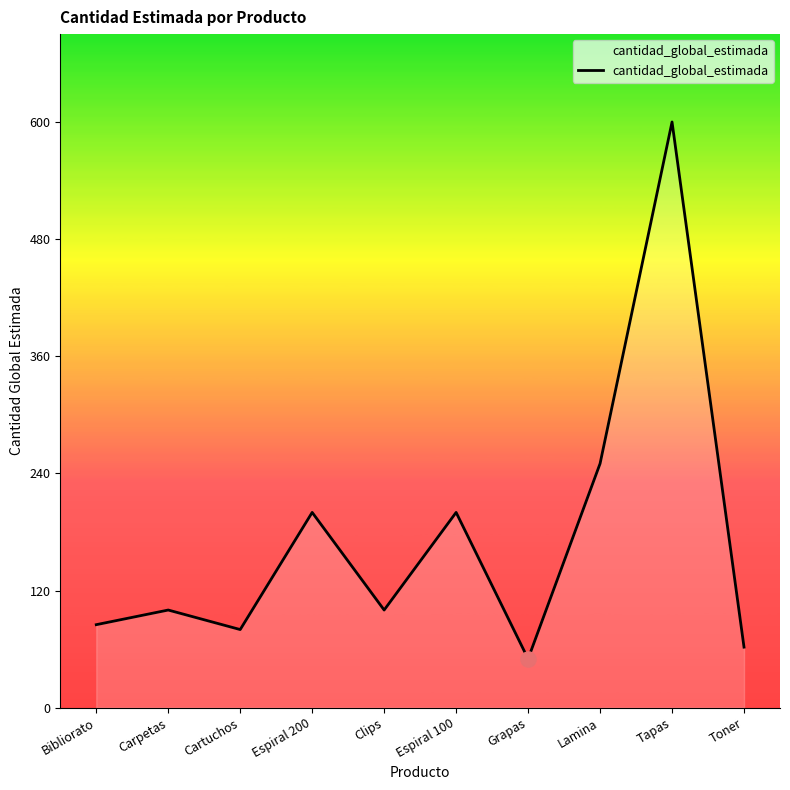

What is the change in value from Carpetas to Espiral 100?

+100